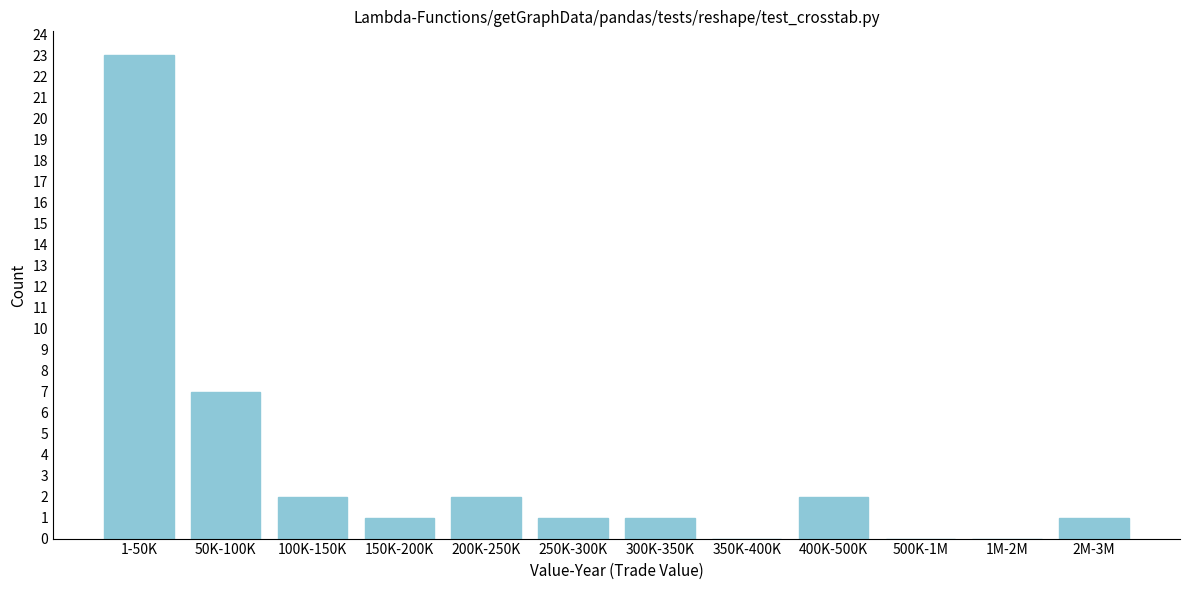

Reading left to right, extract all data points from this chart.

1-50K=23	50K-100K=7	100K-150K=2	150K-200K=1	200K-250K=2	250K-300K=1	300K-350K=1	350K-400K=0	400K-500K=2	500K-1M=0	1M-2M=0	2M-3M=1